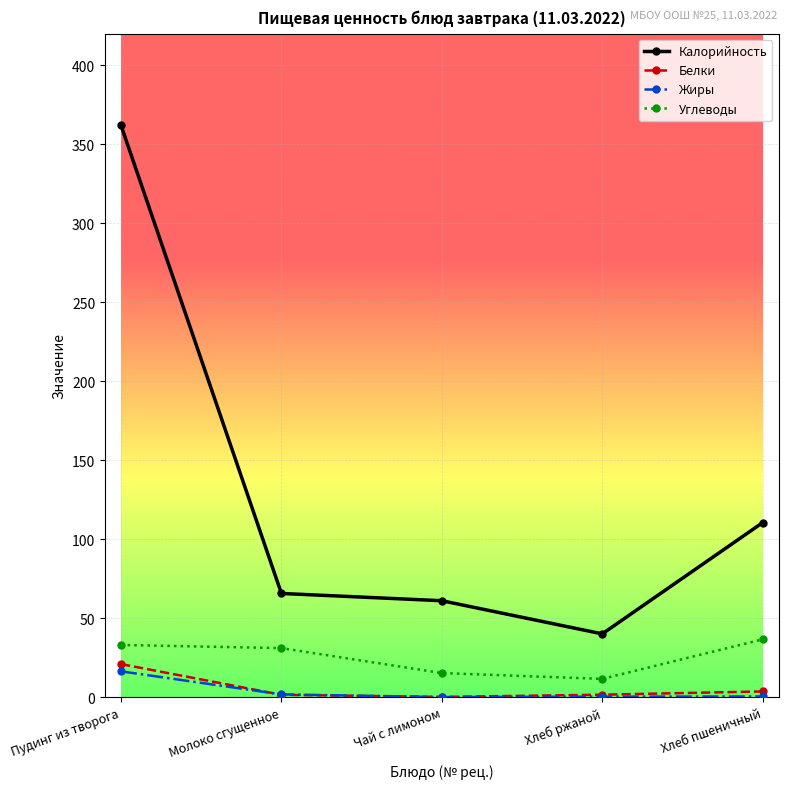

Read the Белки value at Пудинг из творога.

20.9